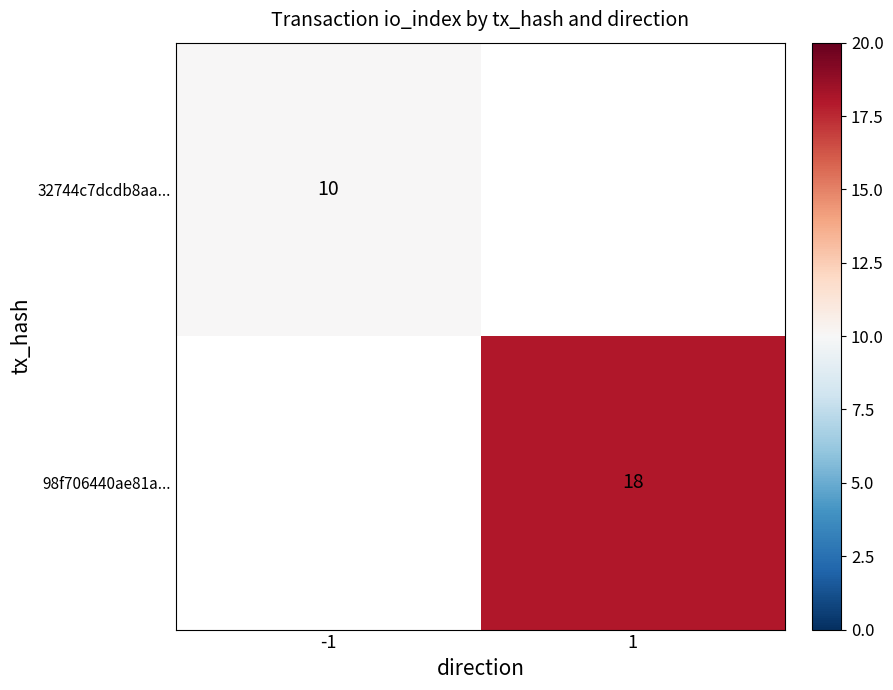

Is it true that 98f706440ae81a... equals 18 at 1?

True